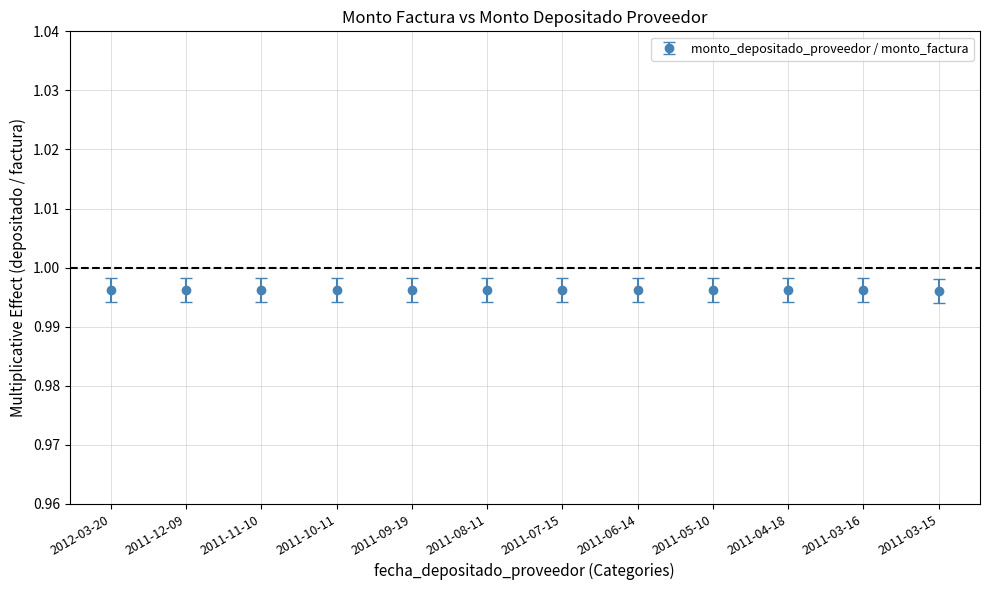

What position from the left is 2011-05-10?

9